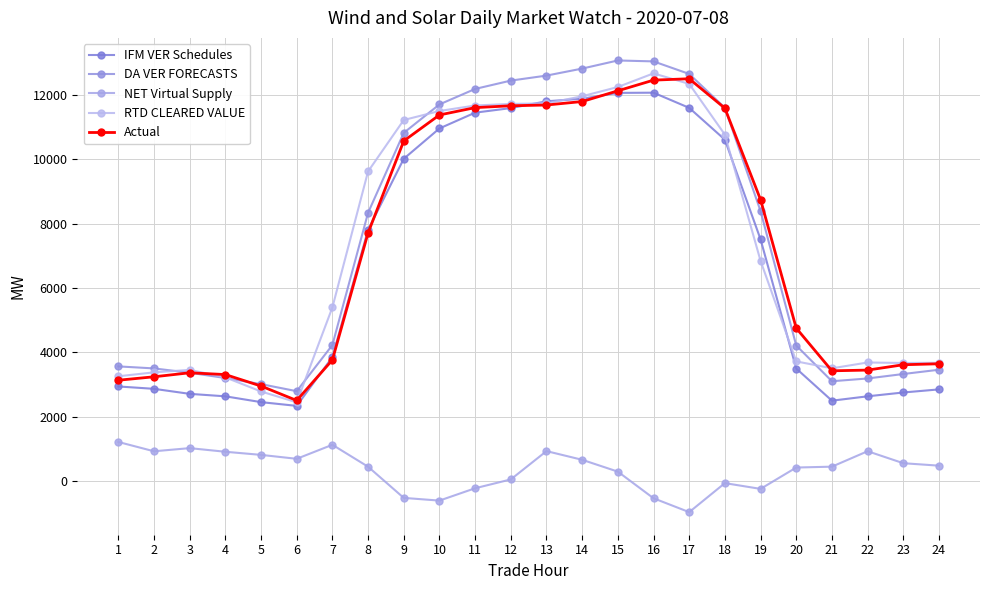

At how many categories does at least one series exceed 8682?

12